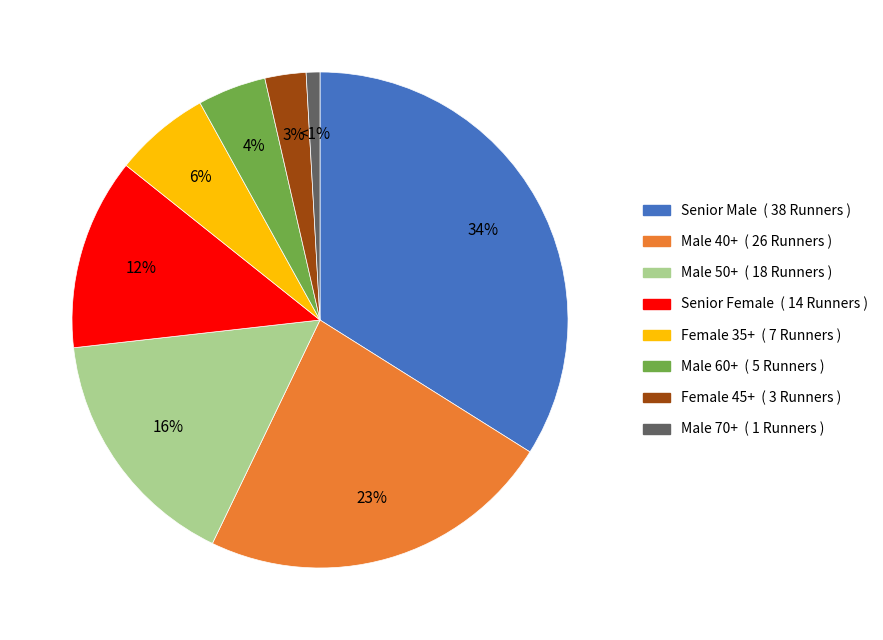

The Senior Male slice represents 25% of the pie. True or false?

False